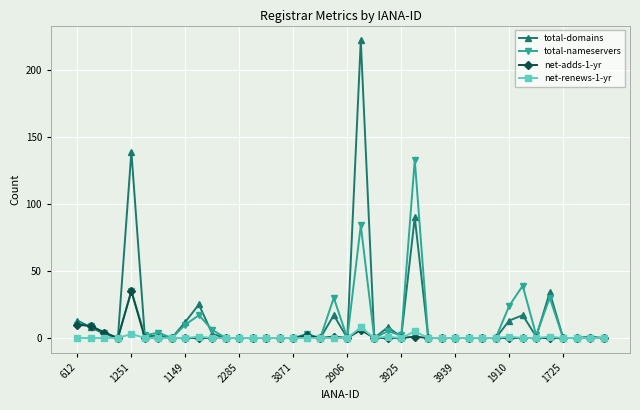

Which series has the largest range (max minus min)?

total-domains